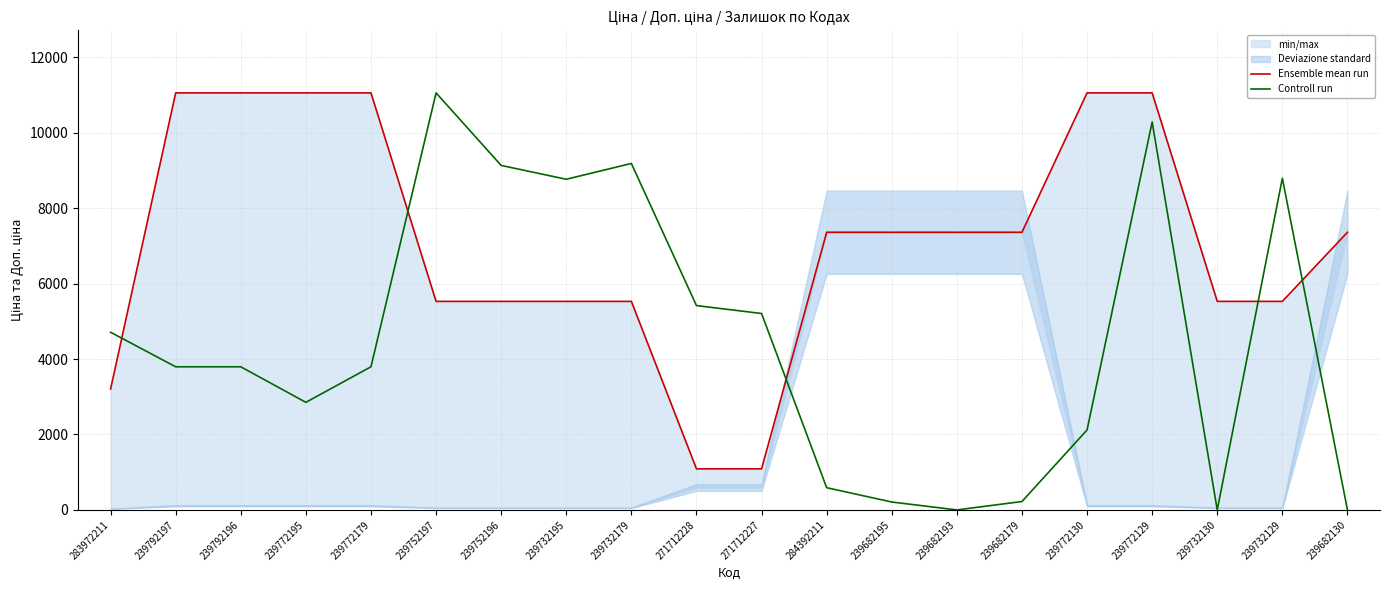

How many times do Controll run and Ensemble mean run cross each other?

5